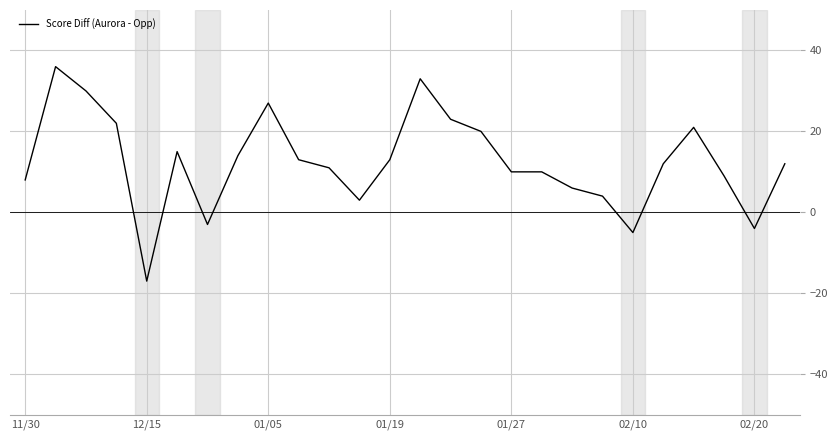

What is the sum of all values?

323